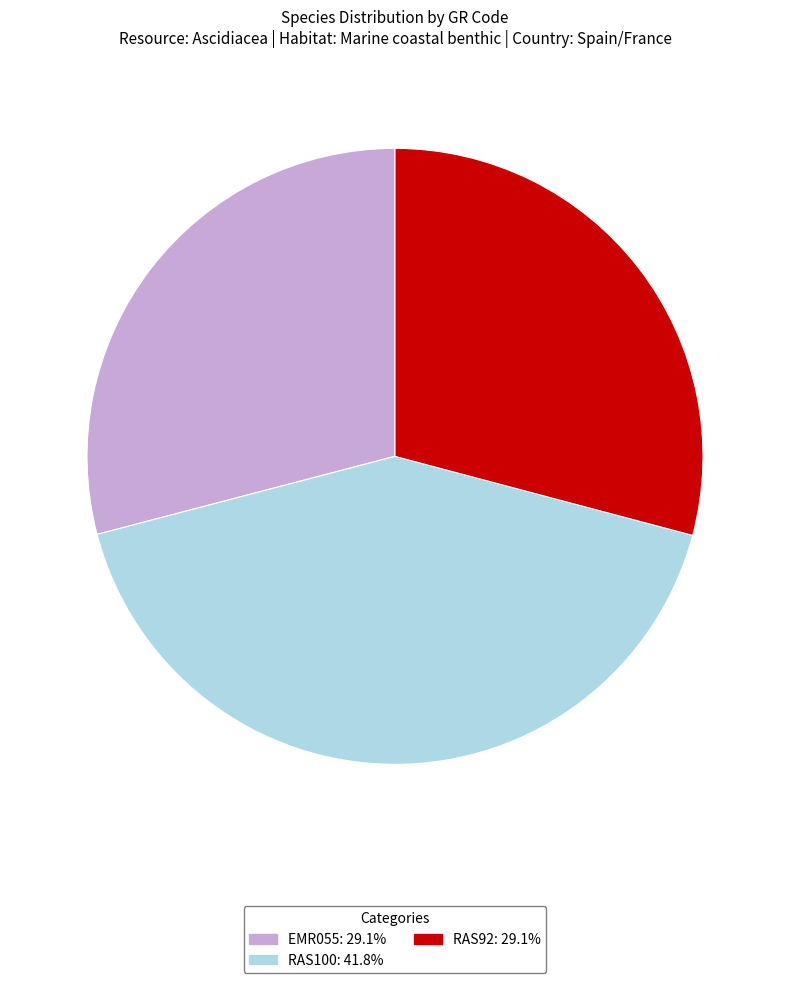

Is the sum of EMR055 and RAS92 greater than half?

Yes